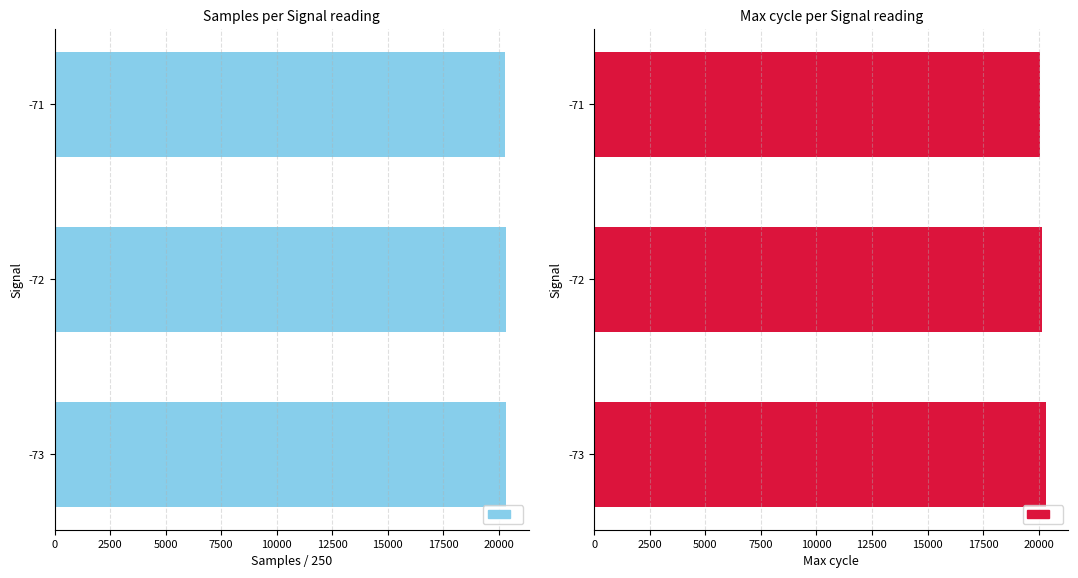

How many groups of bars are there?

3